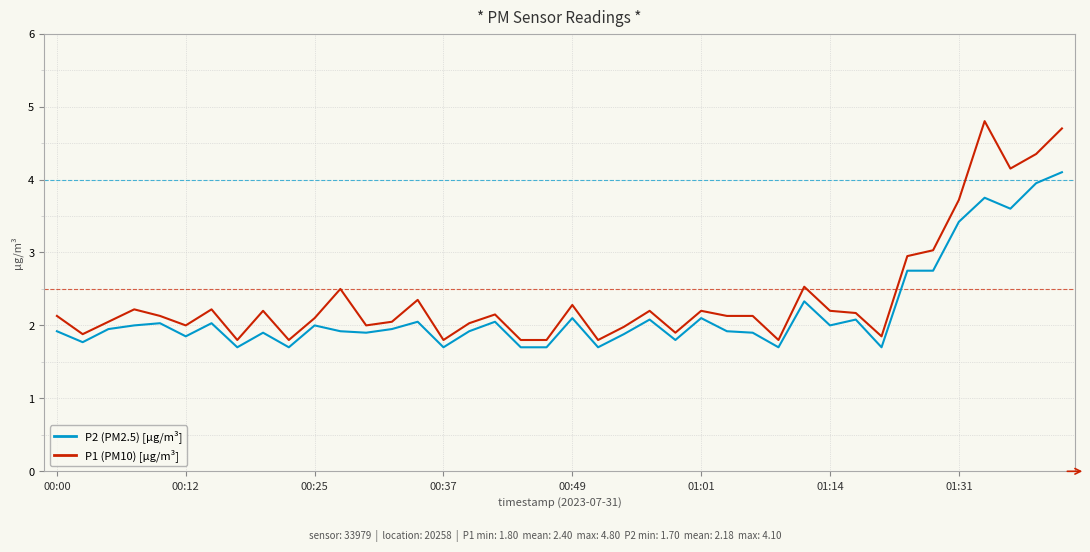

What is the difference between the maximum and minimum values in the P2 (PM2.5) [µg/m³] series?

2.4